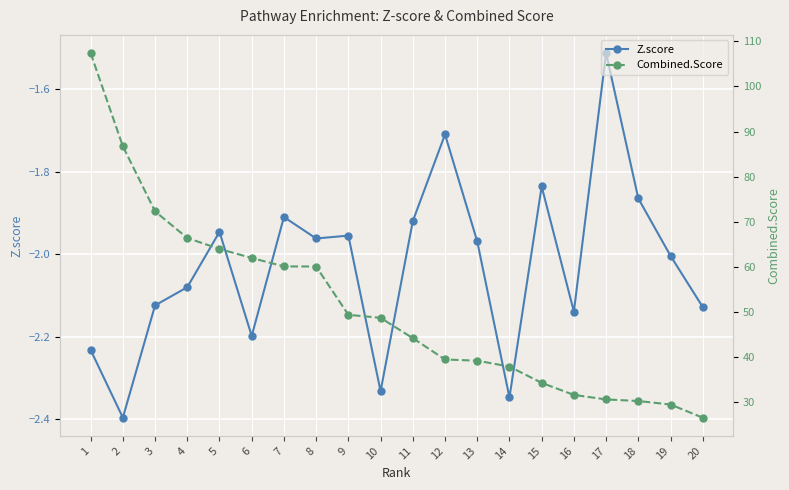

What is the value of the Z.score point at the 2nd from the left?

-2.4